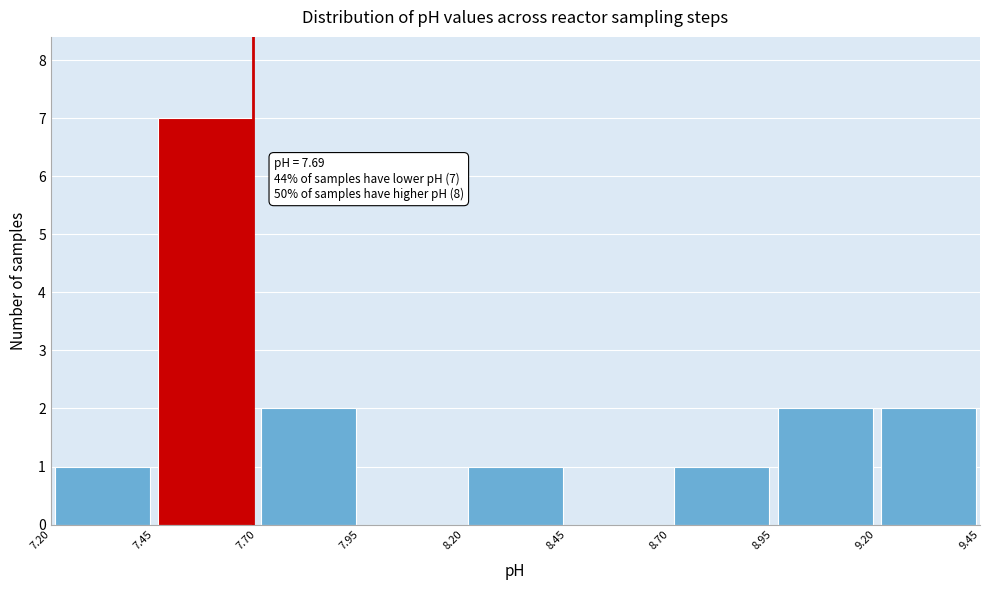

Over which range of the x-axis is the bar tallest?

7.45 to 7.70